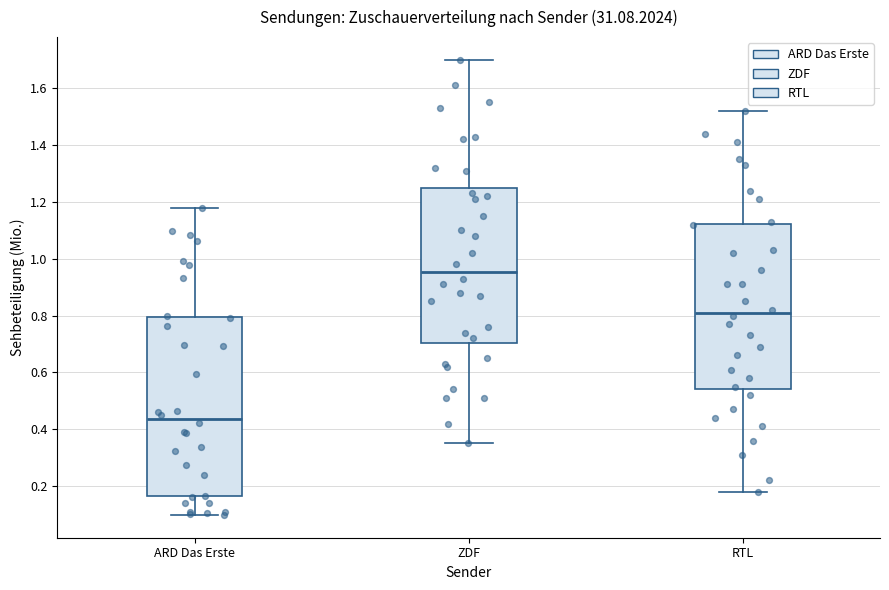

Reading left to right, transcribe this box plot: for each box, give where its median line is, the range the box spans, and where its two whiskers end, as read against the y-axis. The values are not printed on the chart, so give them approximately, as read against the axis.

ARD Das Erste: median 0.44, box 0.16 to 0.80, whiskers 0.10 to 1.18
ZDF: median 0.96, box 0.70 to 1.26, whiskers 0.36 to 1.70
RTL: median 0.82, box 0.54 to 1.12, whiskers 0.18 to 1.52